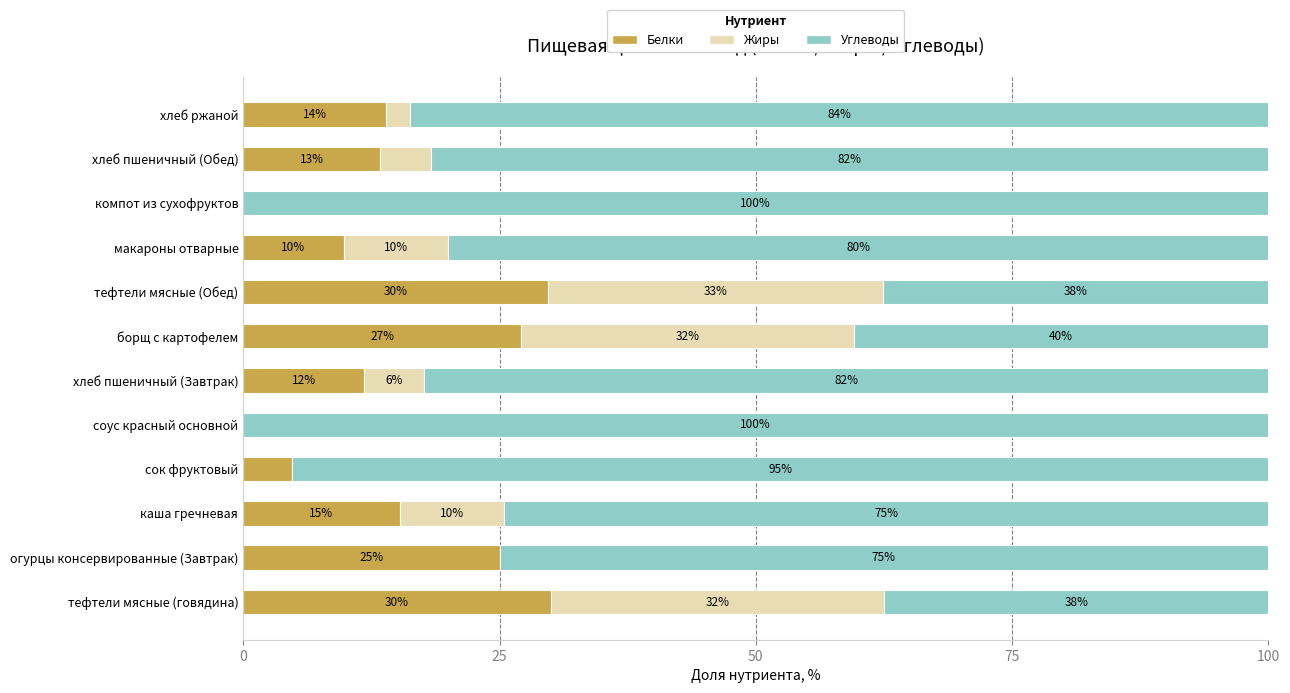

What are all the series names shown in the legend?

Белки, Жиры, Углеводы